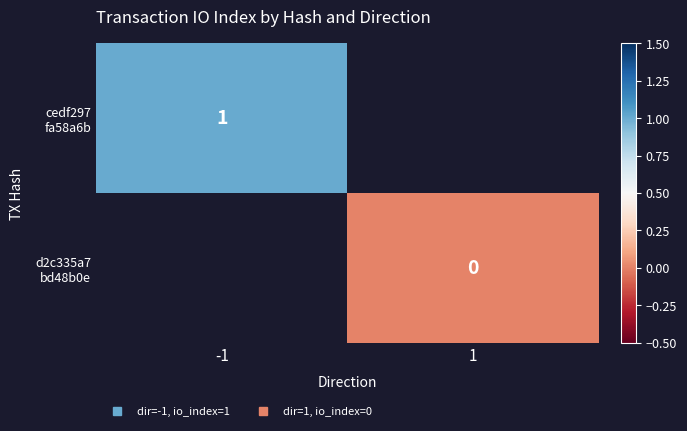

Is the value of d2c335a7 bd48b0e at 1 greater than the value of cedf297 fa58a6b at -1?

No